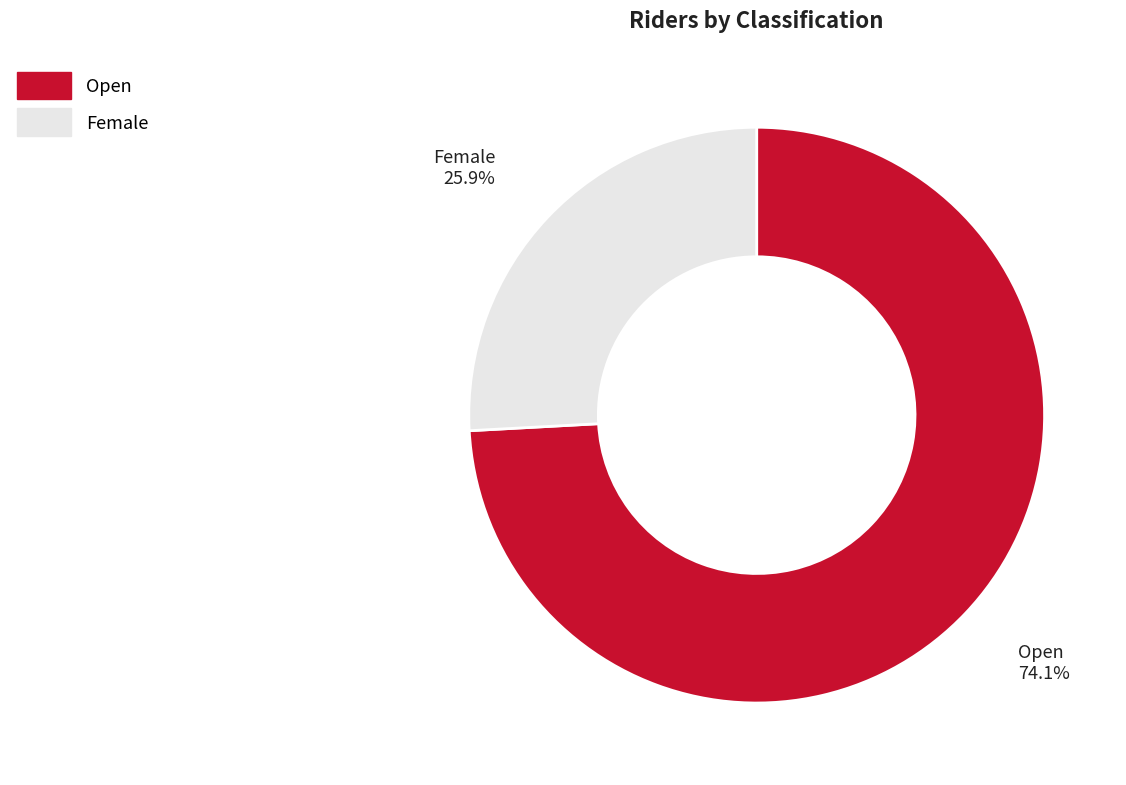

Combined, what portion of the pie is Open and Female?

100.0%